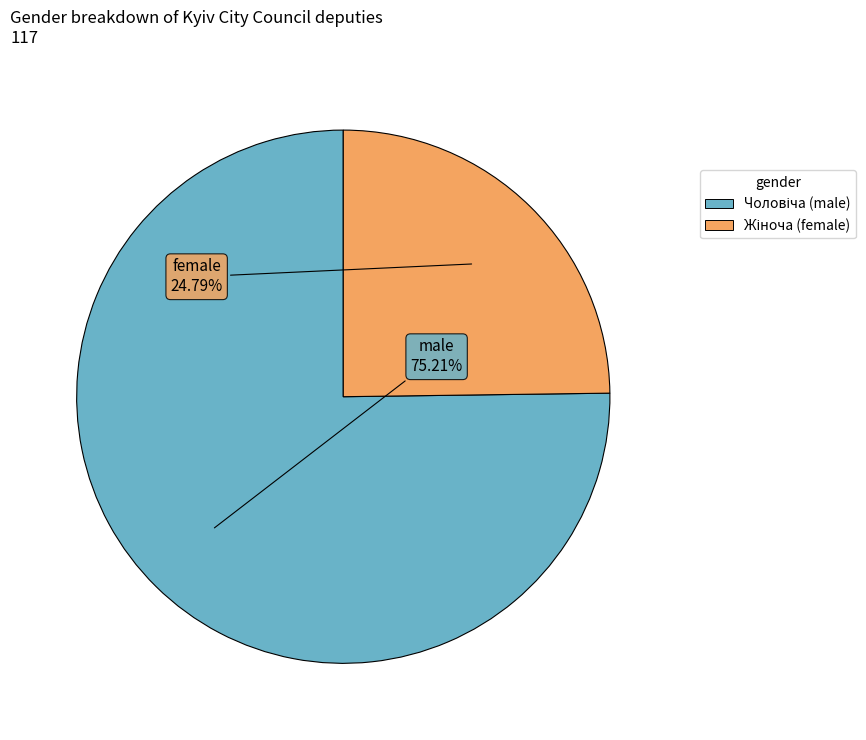

Is there a majority slice in this chart?

Yes